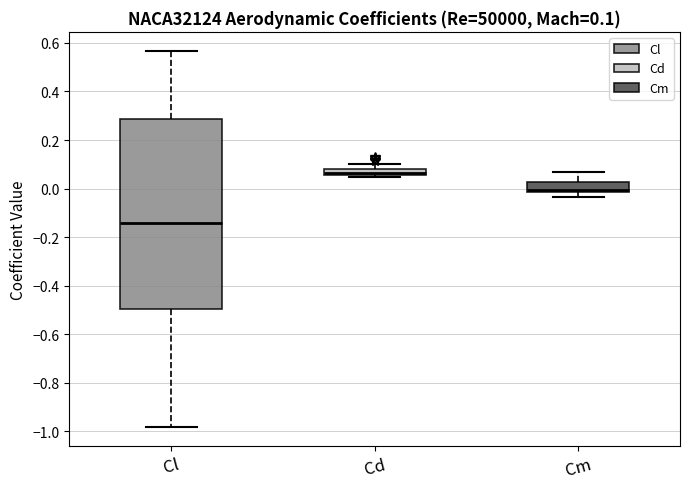

Which box is the tallest, from its lower edge to its upper edge?

Cl